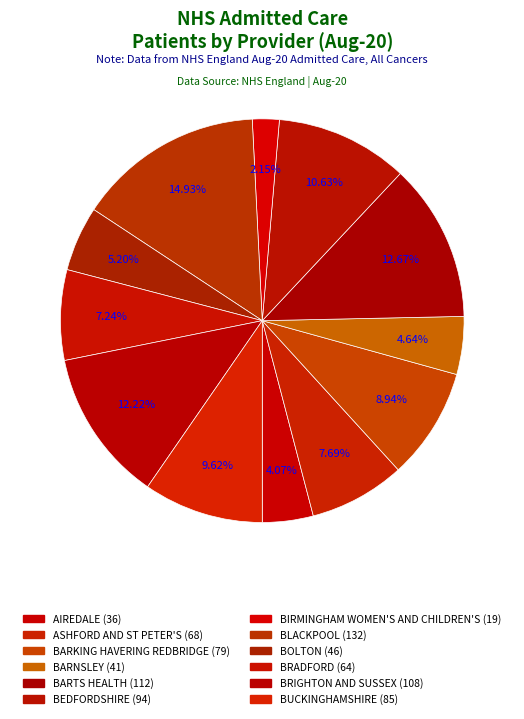

Rank the categories by value from highest to lowest.

BLACKPOOL, BARTS HEALTH, BRIGHTON AND SUSSEX, BEDFORDSHIRE, BUCKINGHAMSHIRE, BARKING HAVERING REDBRIDGE, ASHFORD AND ST PETER'S, BRADFORD, BOLTON, BARNSLEY, AIREDALE, BIRMINGHAM WOMEN'S AND CHILDREN'S